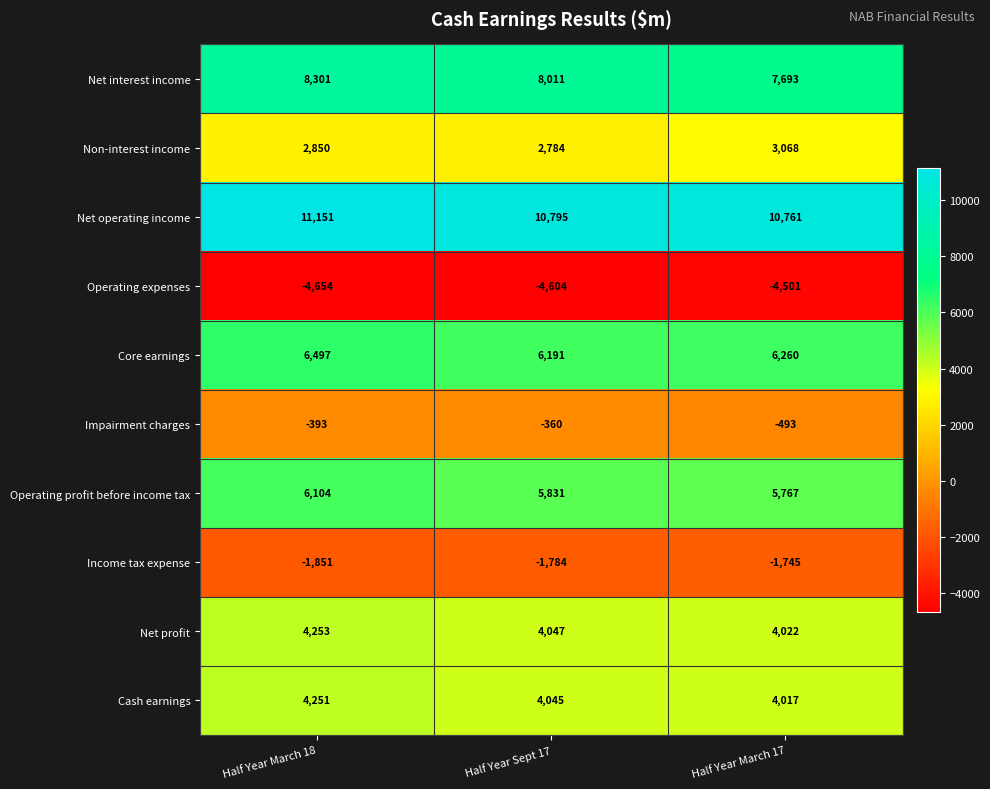

Which category has the lowest value in the Income tax expense series?

Half Year March 18